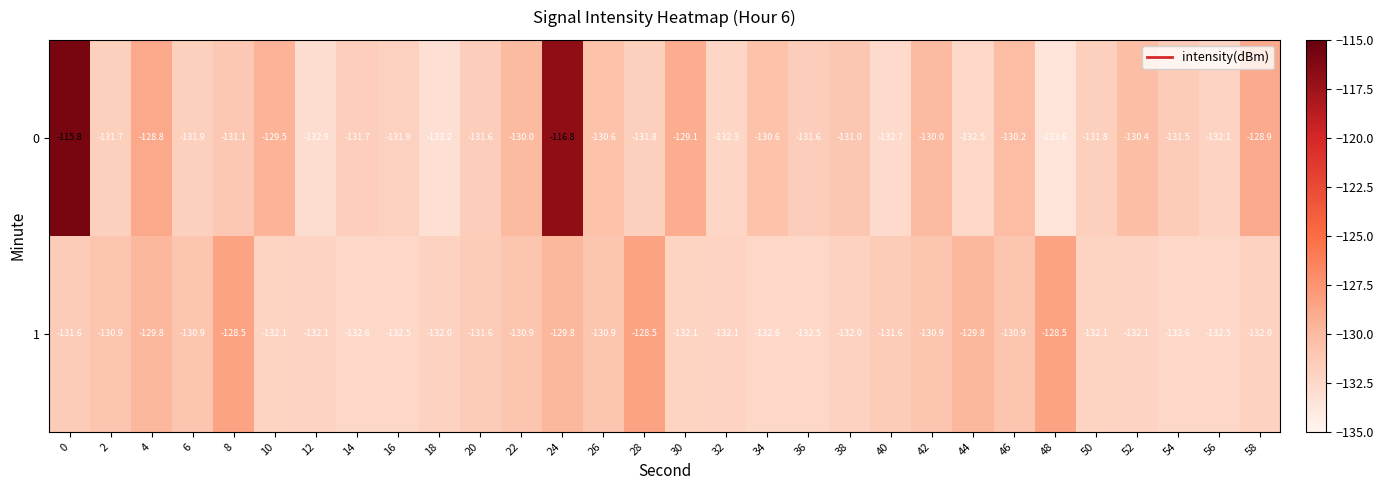

True or false: 1 has a value of -211.6 at 58.

False